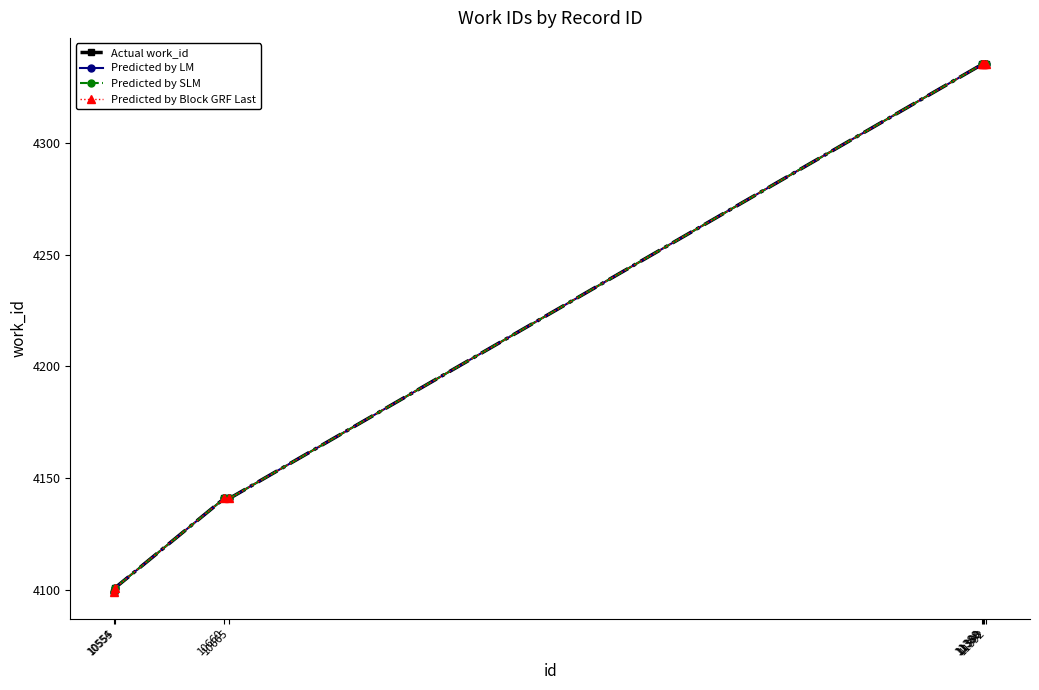

At which label does Predicted by SLM reach its peak?

11388